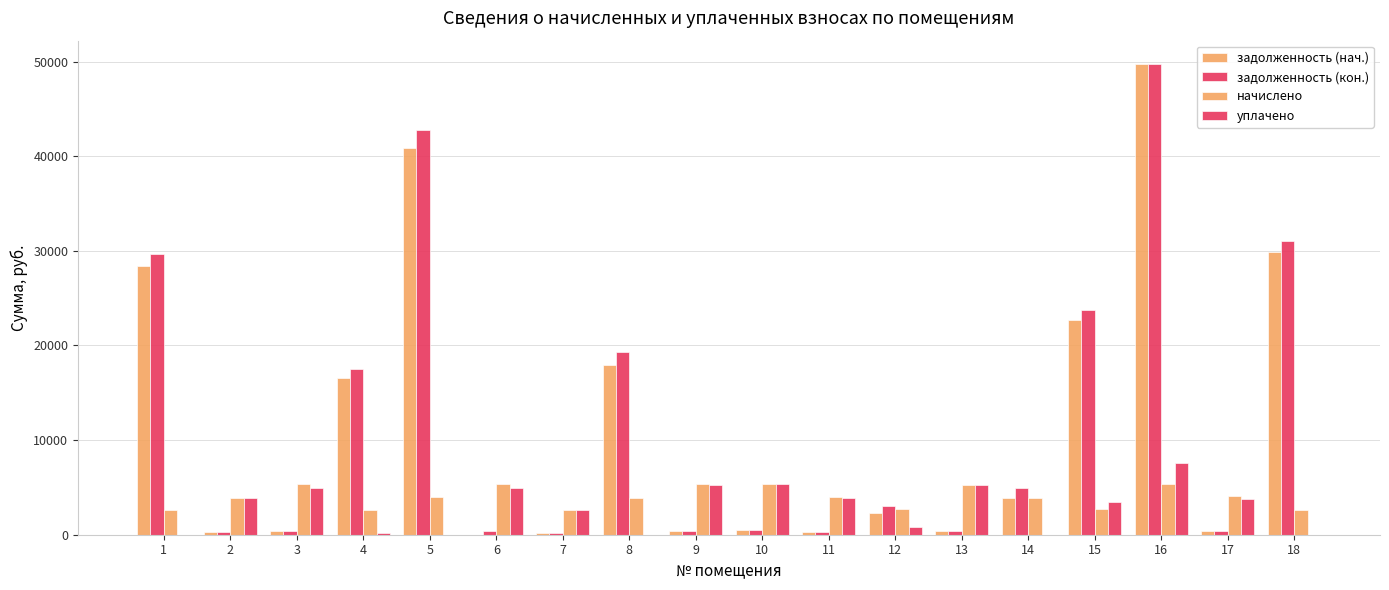

What is the spread (max minus min) of values at 7?

2410.2